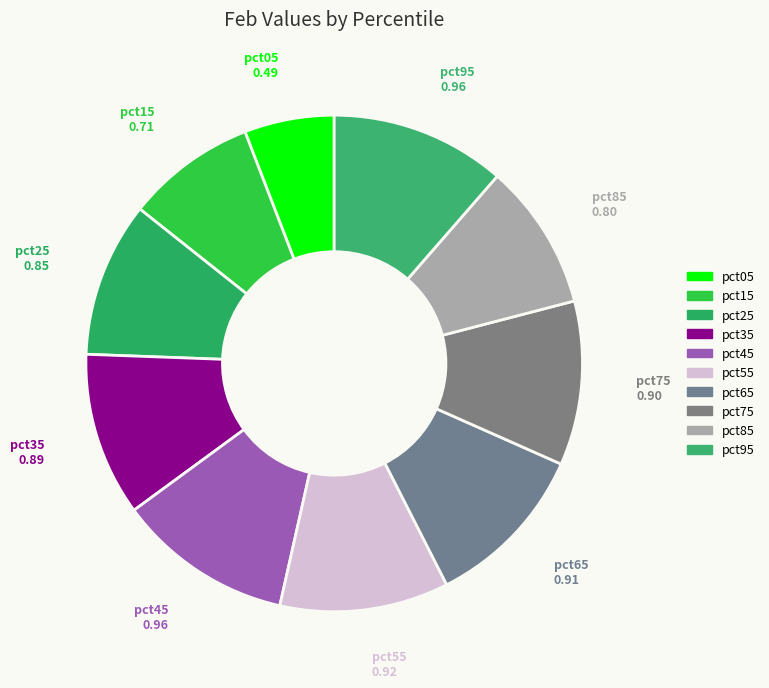

To the nearest percent, what portion does pct45 represent?

11%